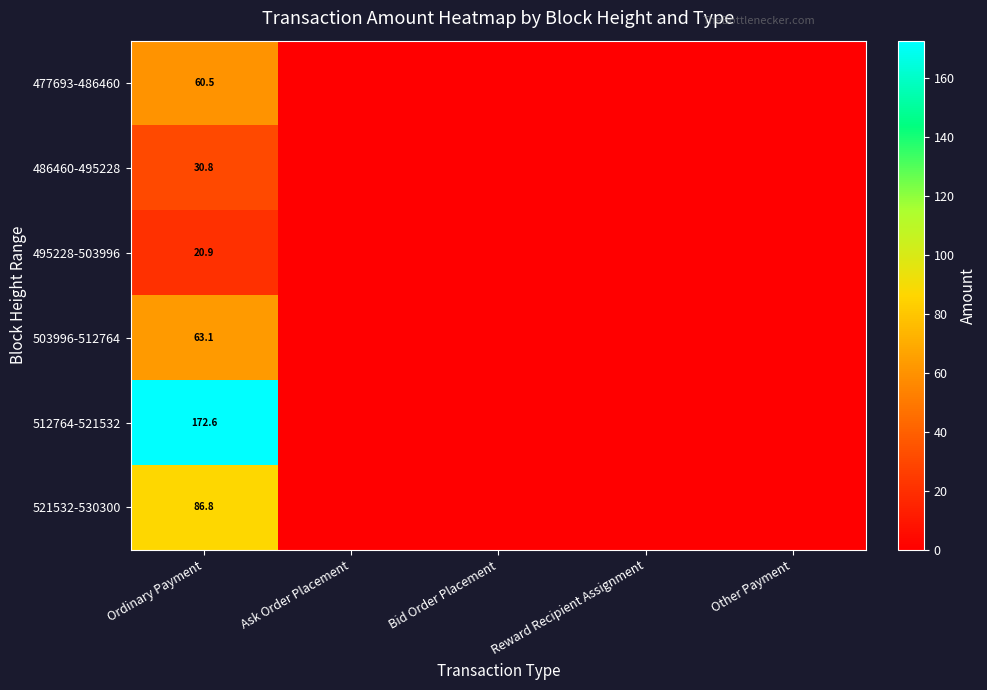

Is the value of 486460-495228 at Ordinary Payment greater than the value of 503996-512764 at Ordinary Payment?

No